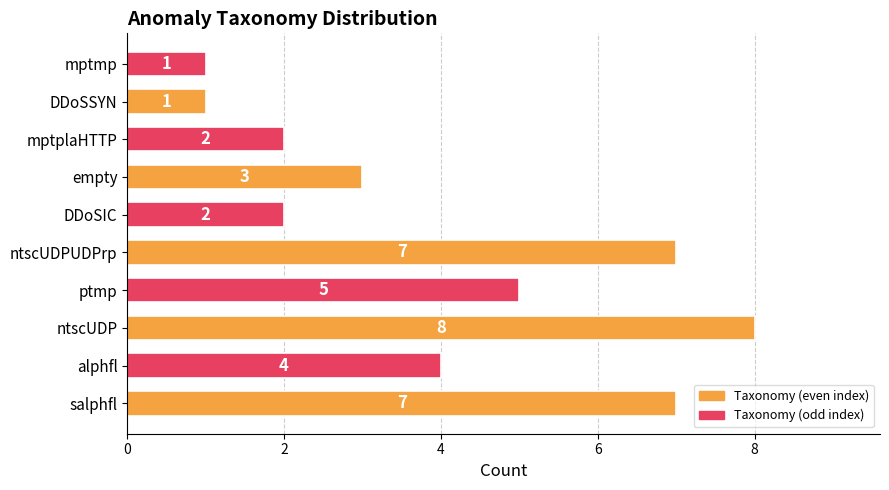

Are the bars grouped side by side (vs. stacked)?

No